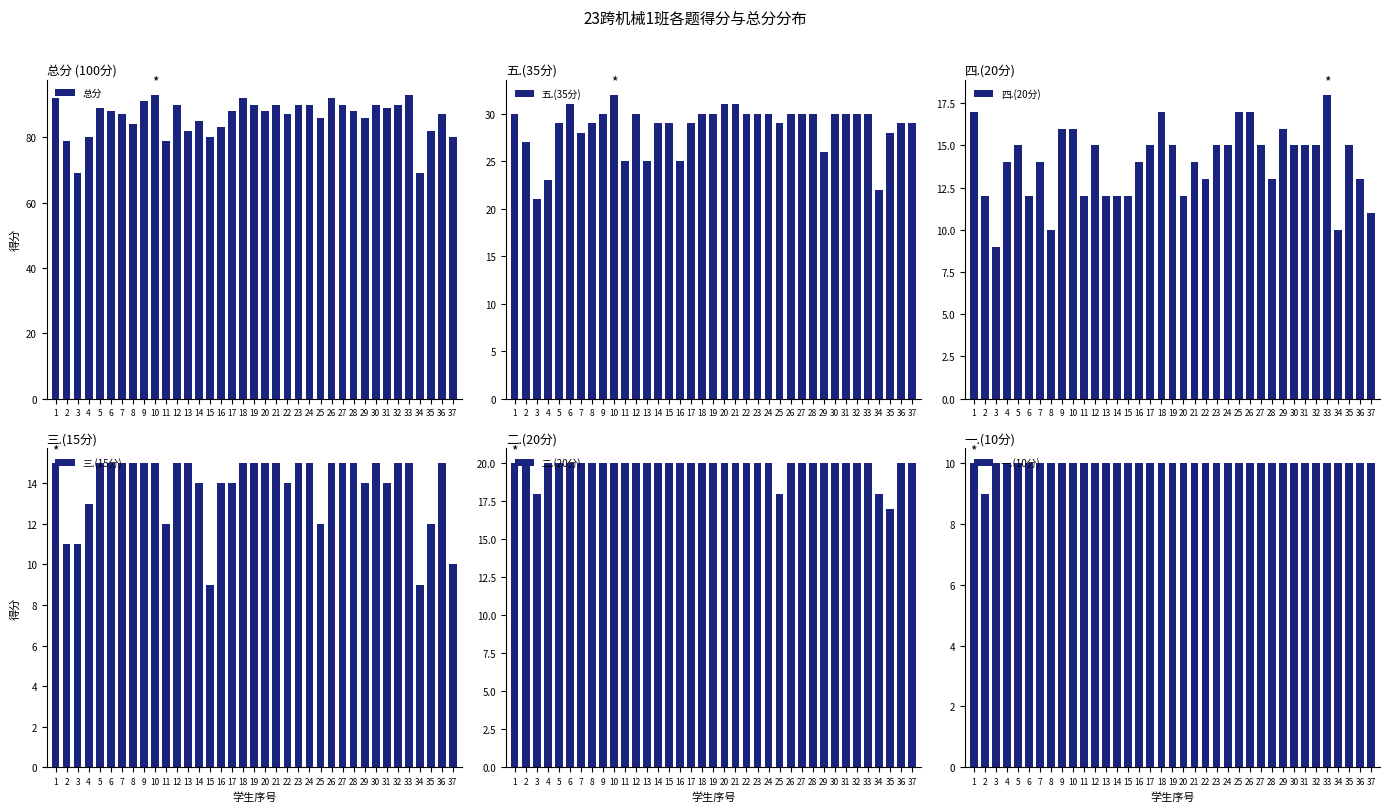

What are all the series names shown in the legend?

总分, 五.(35分), 四.(20分), 三.(15分), 二.(20分), 一.(10分)